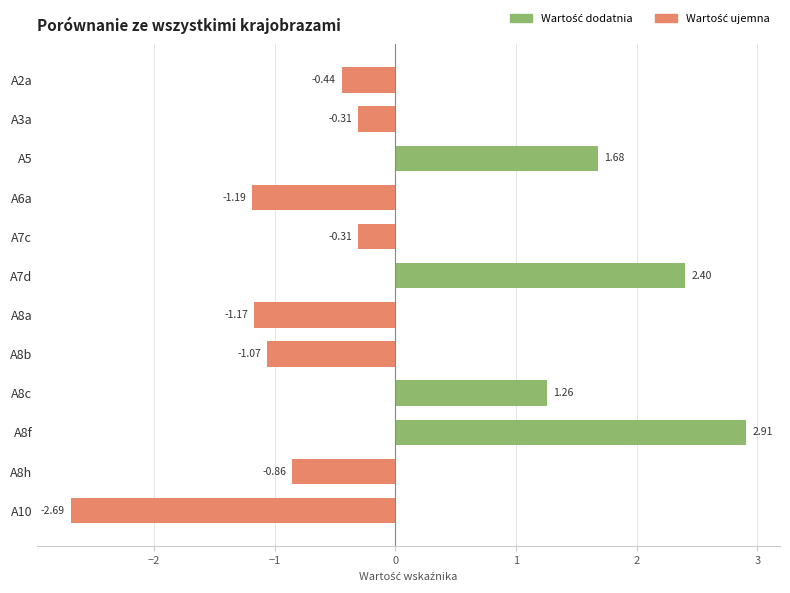

How many values are above zero?

4